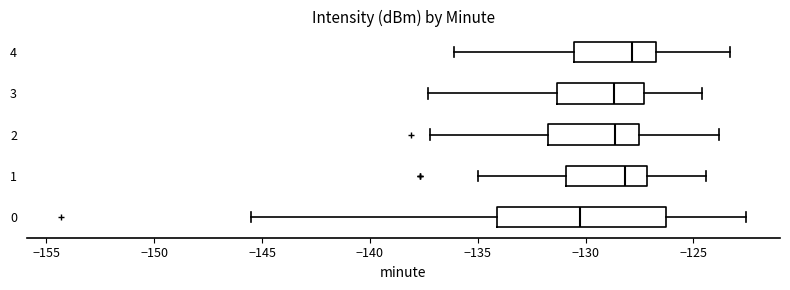

Reading bottom to top, read every box against the x-axis: the position of its median line, the range the box covers, and the ends of its whiskers. The values are not printed on the chart, so give them approximately, as read against the axis.

0: median -130.0, box -134.0 to -126.5, whiskers -145.5 to -122.5
1: median -128.0, box -131.0 to -127.0, whiskers -135.0 to -124.5
2: median -128.5, box -131.5 to -127.5, whiskers -137.0 to -124.0
3: median -128.5, box -131.5 to -127.5, whiskers -137.5 to -124.5
4: median -128.0, box -130.5 to -126.5, whiskers -136.0 to -123.5